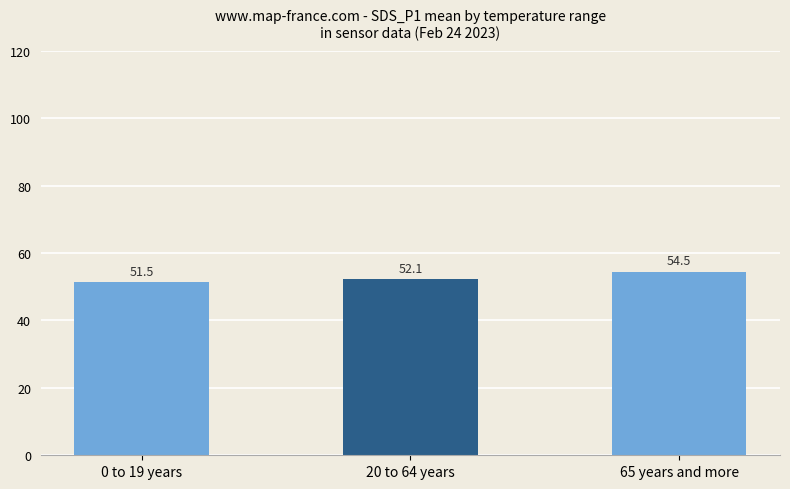

Where is the data nearest to the value 53?

20 to 64 years